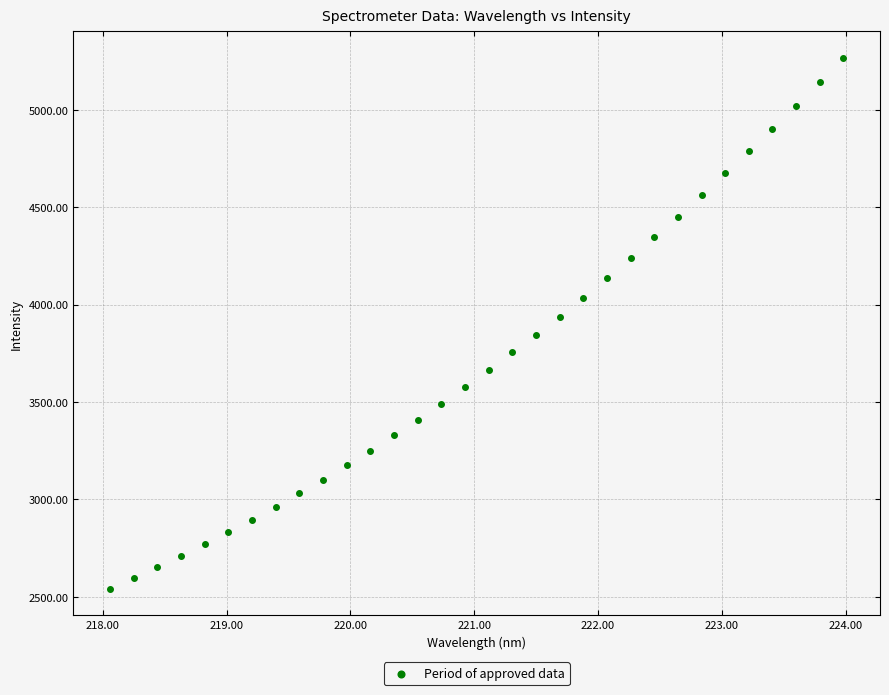

What is the range of X values (max minus min)?

5.9